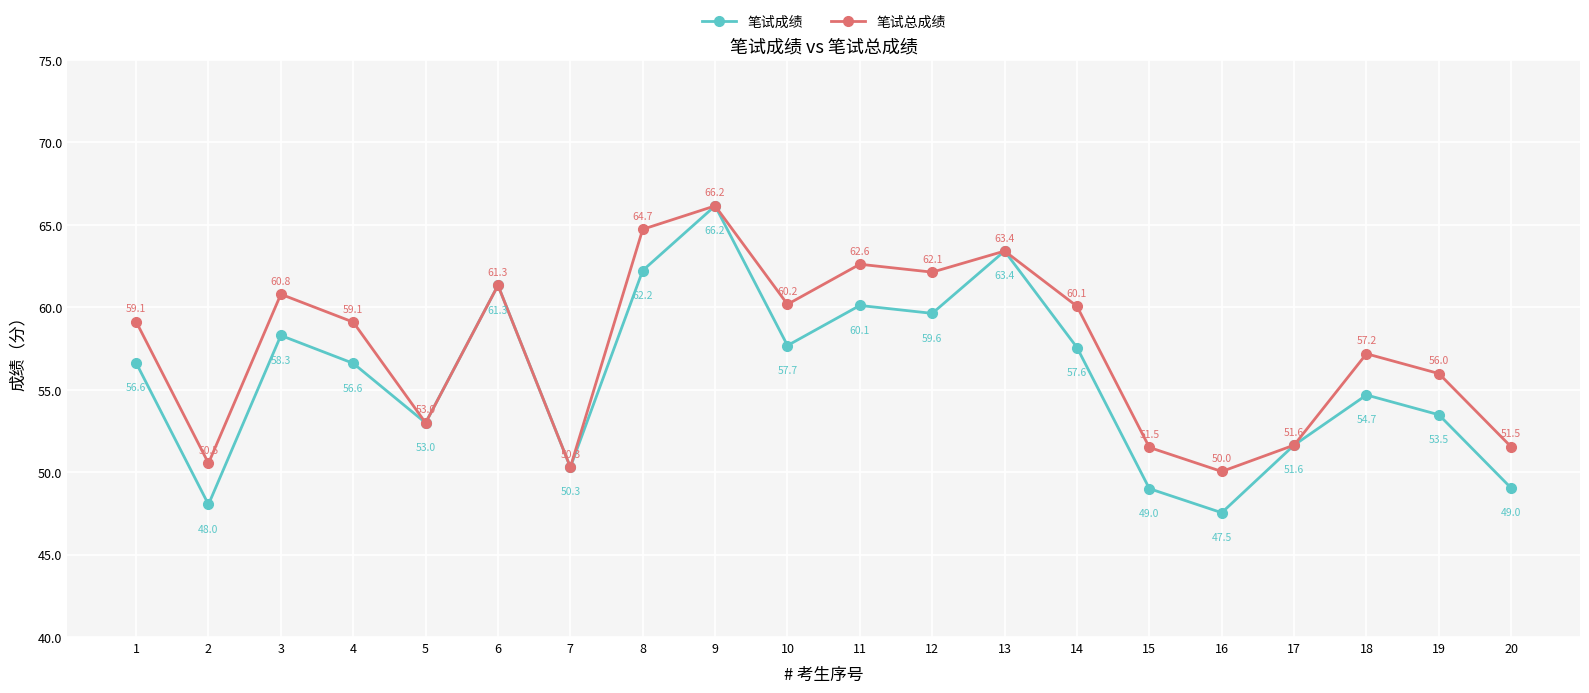

List the series in order of their overall mean, lowest first.

笔试成绩, 笔试总成绩